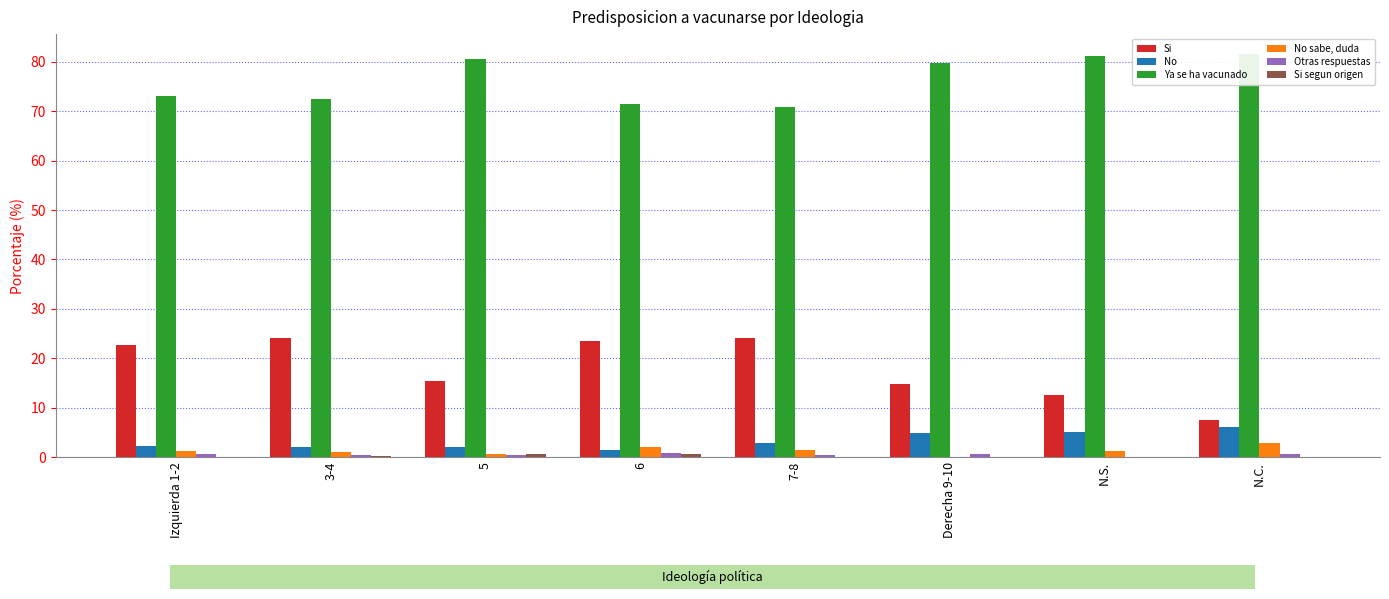

At 6, list the series in order from smallest to largest.

Si segun origen, Otras respuestas, No, No sabe, duda, Si, Ya se ha vacunado